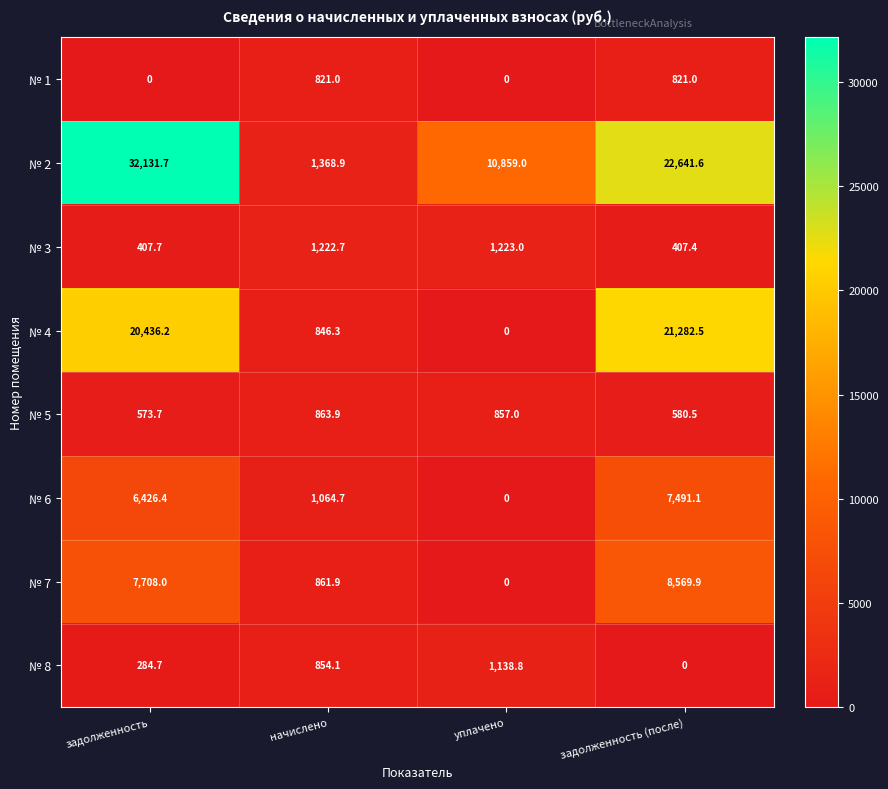

The № 7 series shows 4884.8 at уплачено. True or false?

False